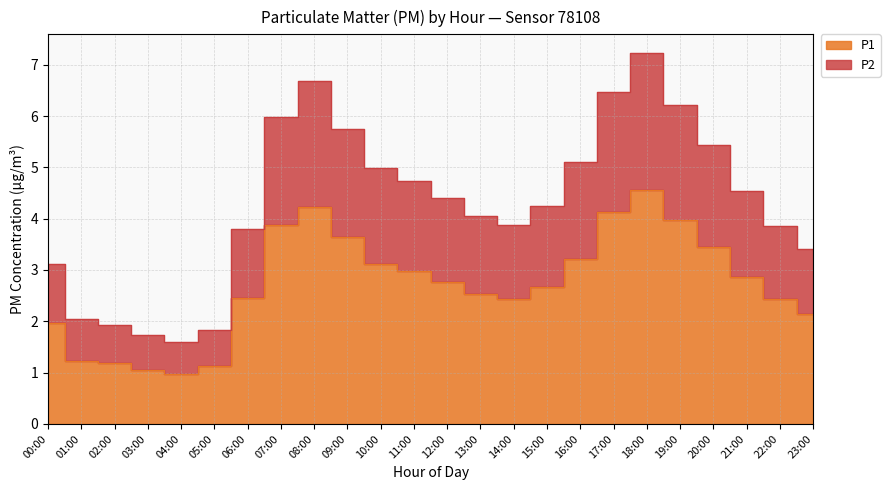

Between 01:00 and 13:00, which is larger?

13:00